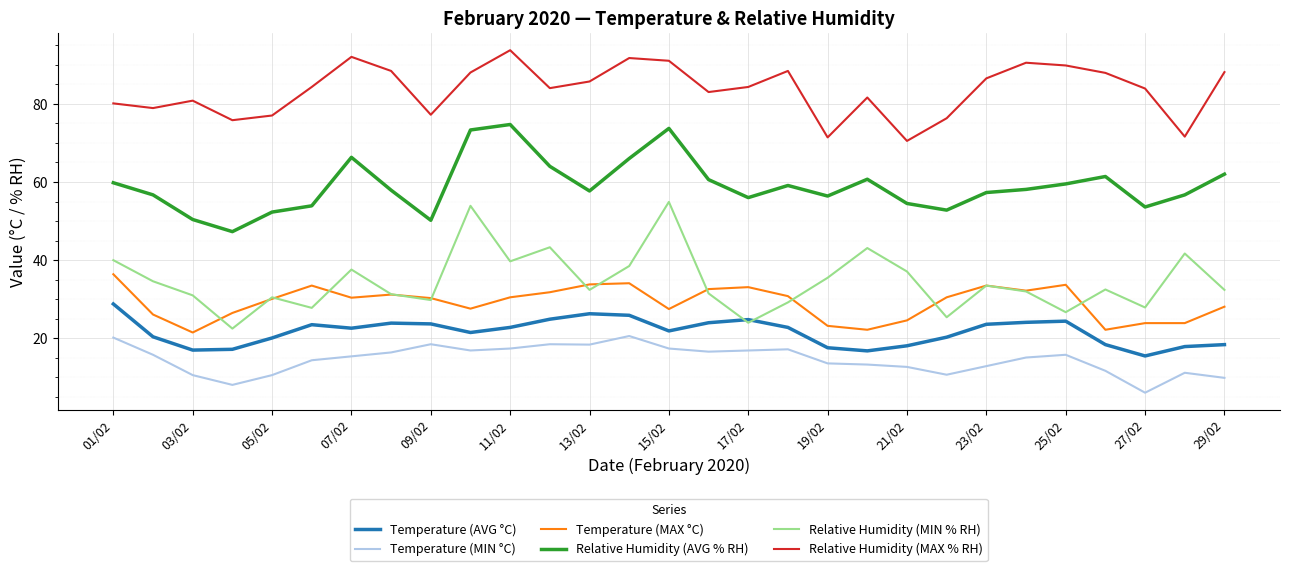

What is the greatest value displayed?

93.7